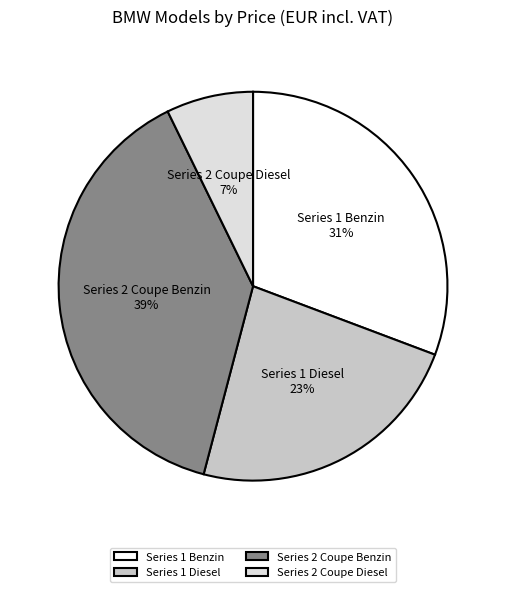

To the nearest percent, what portion does Series 1 Diesel represent?

23%